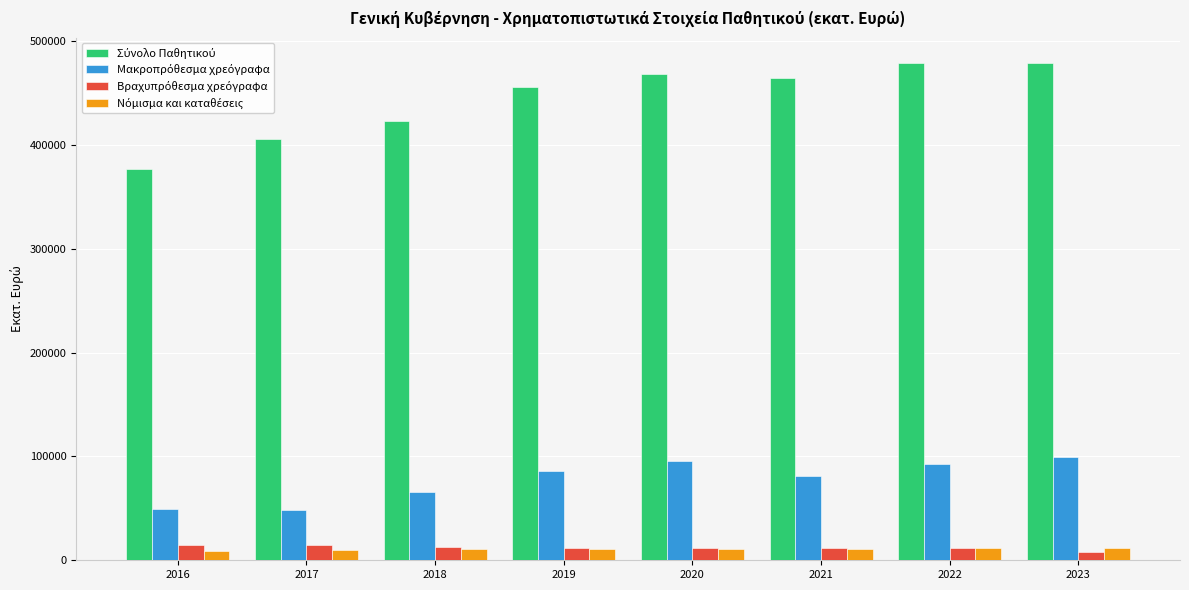

At how many categories does at least one series exceed 127969?

8